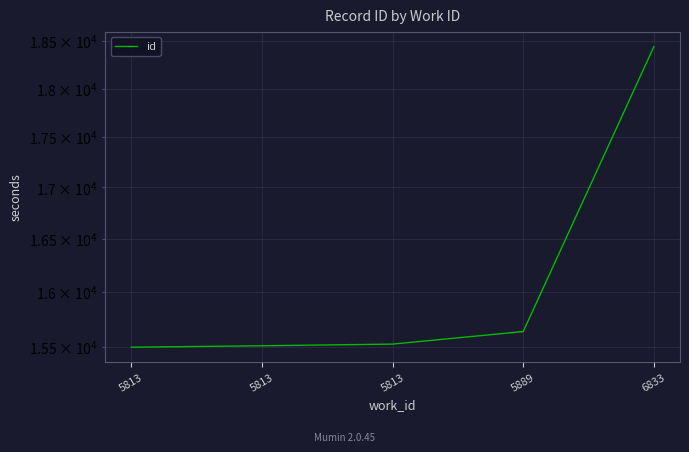

How many lines are shown in the chart?

1